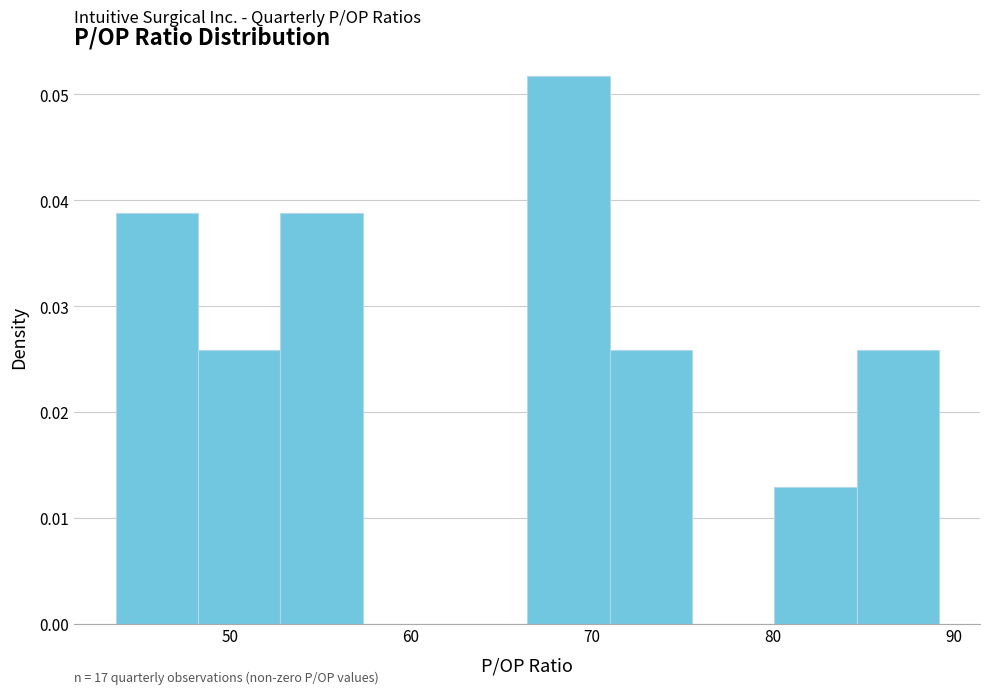

Which range on the x-axis has the tallest bar?

66 to 71